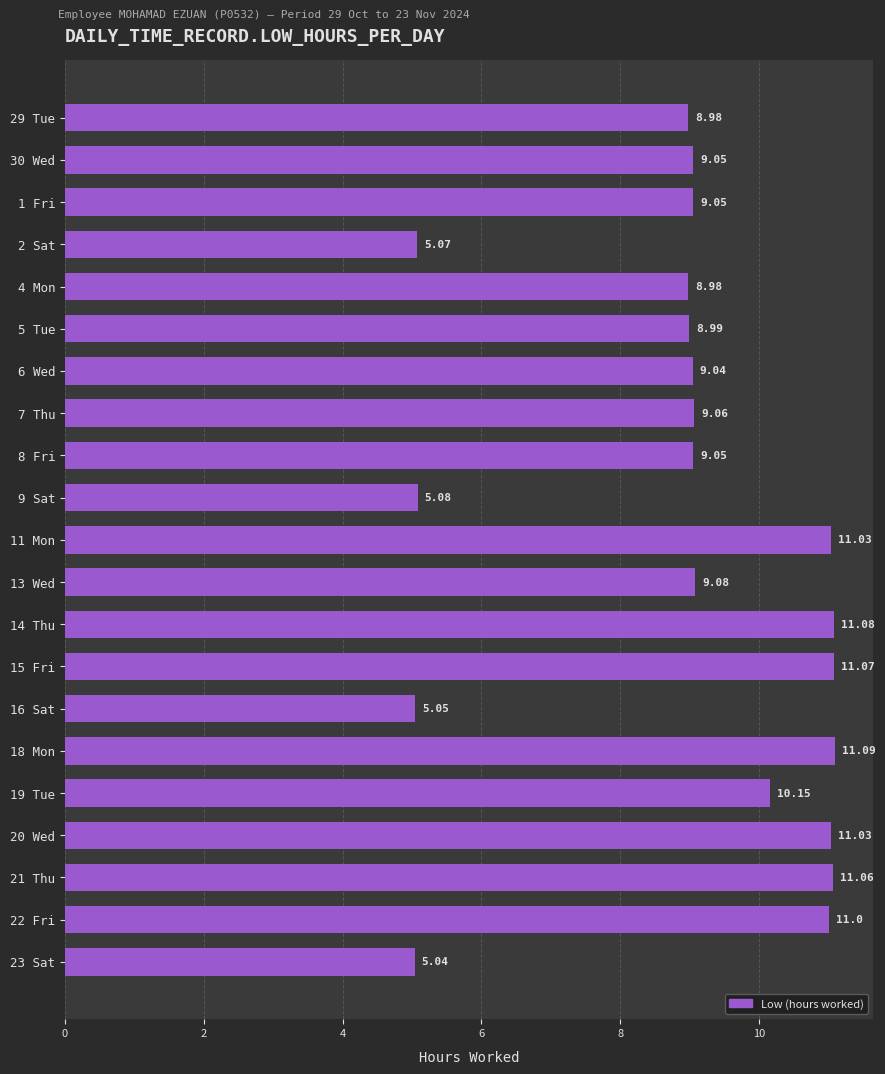

What is the difference between the values at 5 Tue and 22 Fri?

2.0